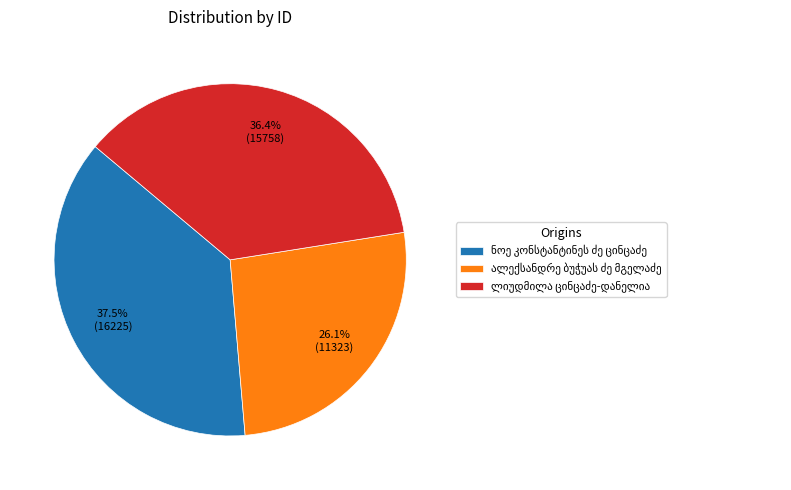

Does any single category account for the majority?

No